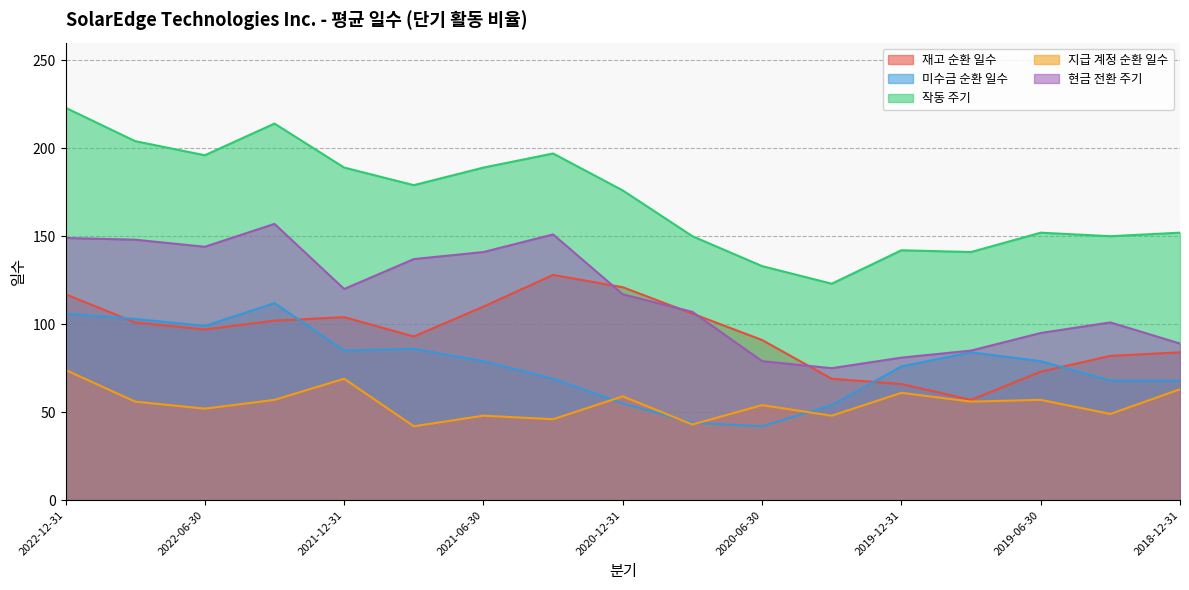

What position from the right is 2021-09-30?

12